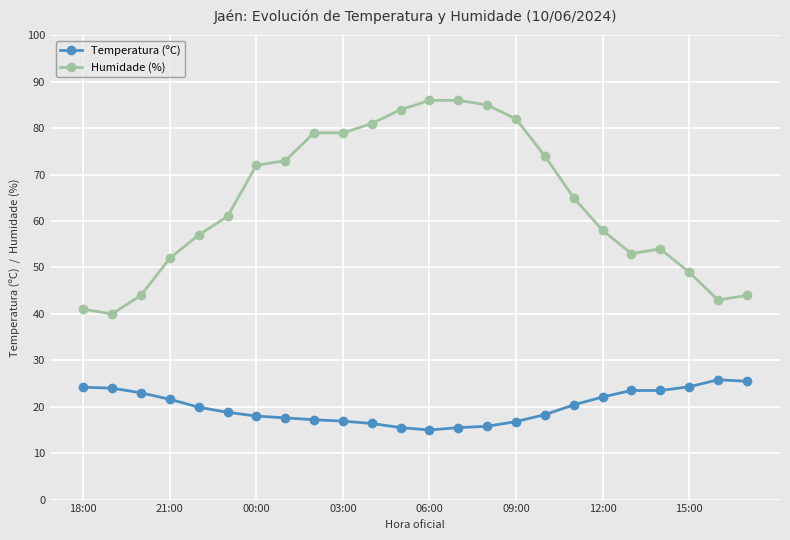

What is the value of the Temperatura (ºC) point at the 21st from the left?

23.5